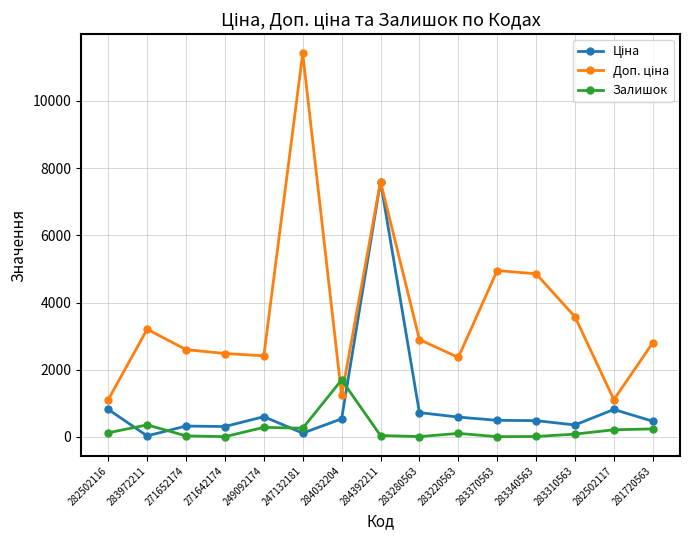

What is the label of the 5th point from the left?

249092174